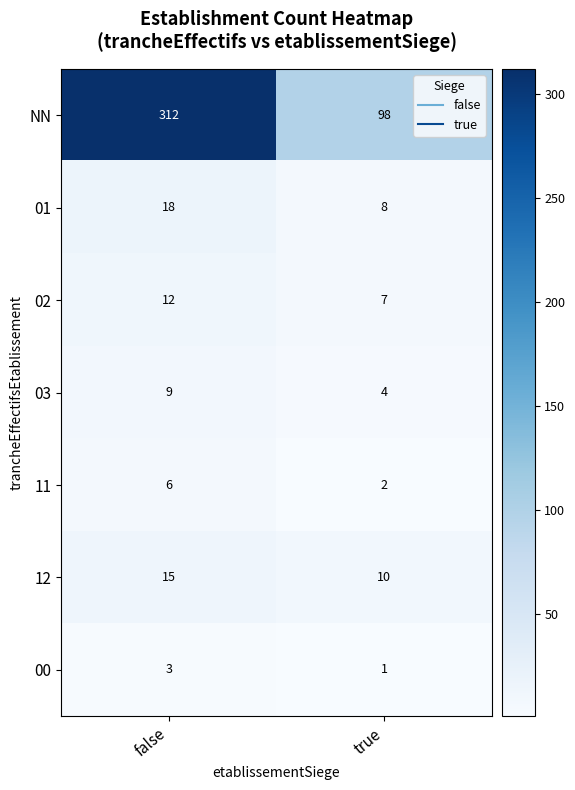

Reading left to right, what are all the values shown in this chart?

NN: false=312	true=98
01: false=18	true=8
02: false=12	true=7
03: false=9	true=4
11: false=6	true=2
12: false=15	true=10
00: false=3	true=1